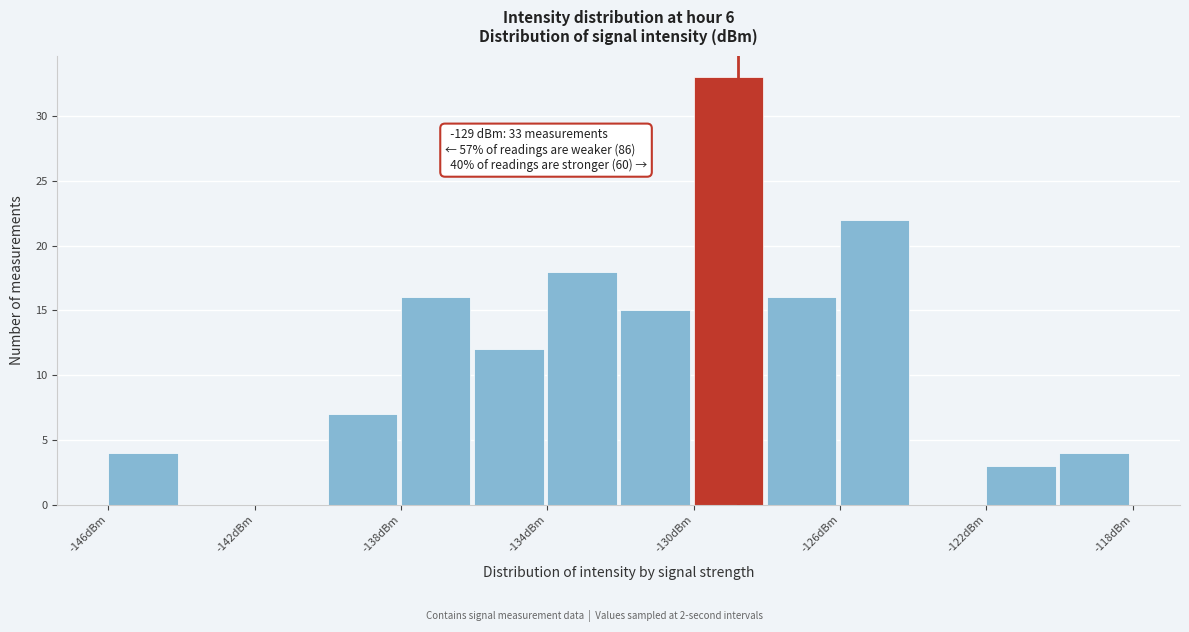

Over which range of the x-axis is the bar tallest?

-130 to -128